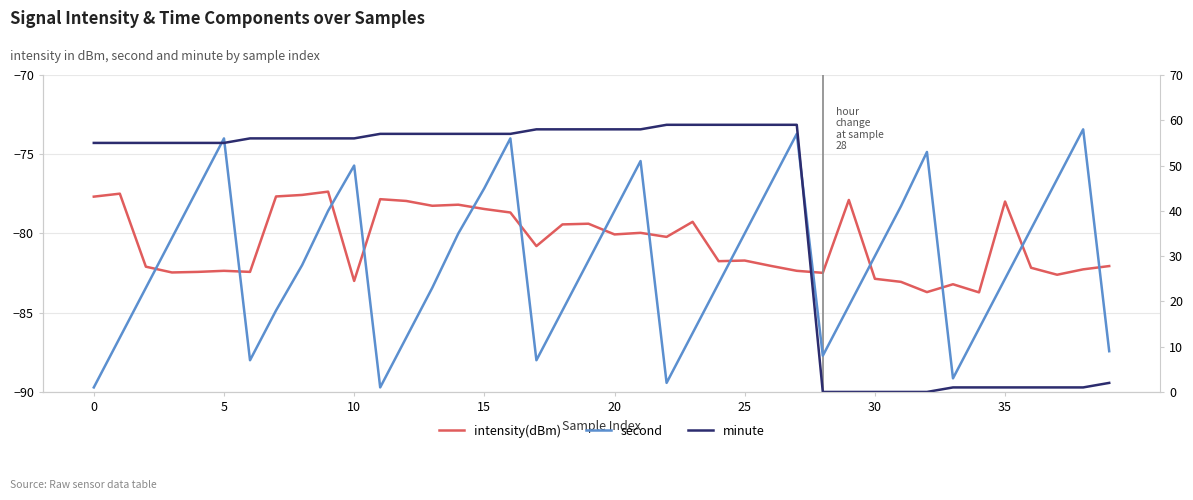

What is the maximum value for minute?

59.0